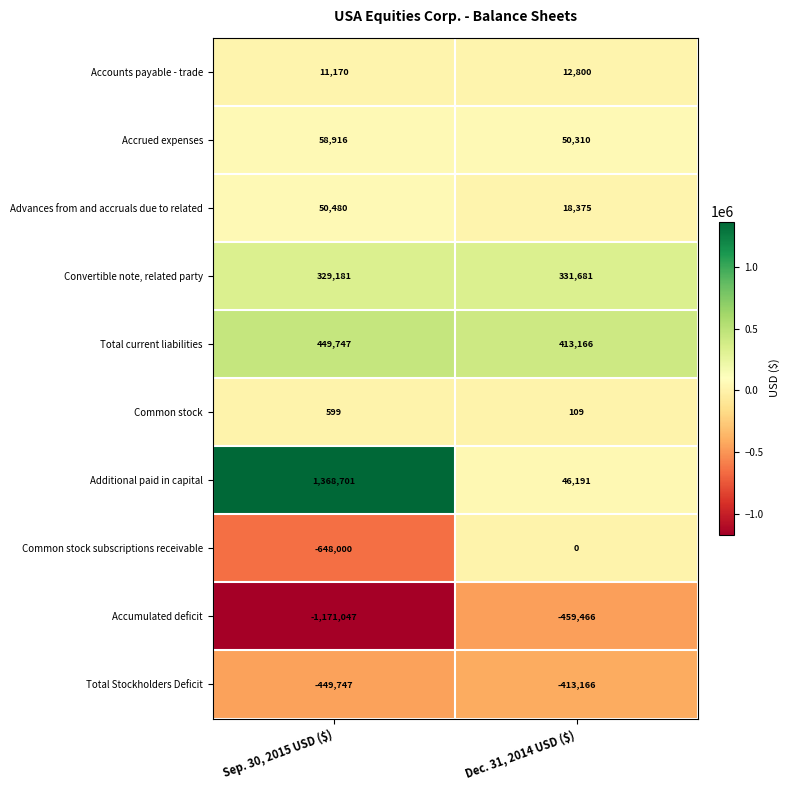

True or false: Total Stockholders Deficit has a value of -413166 at Dec. 31, 2014 USD ($).

True